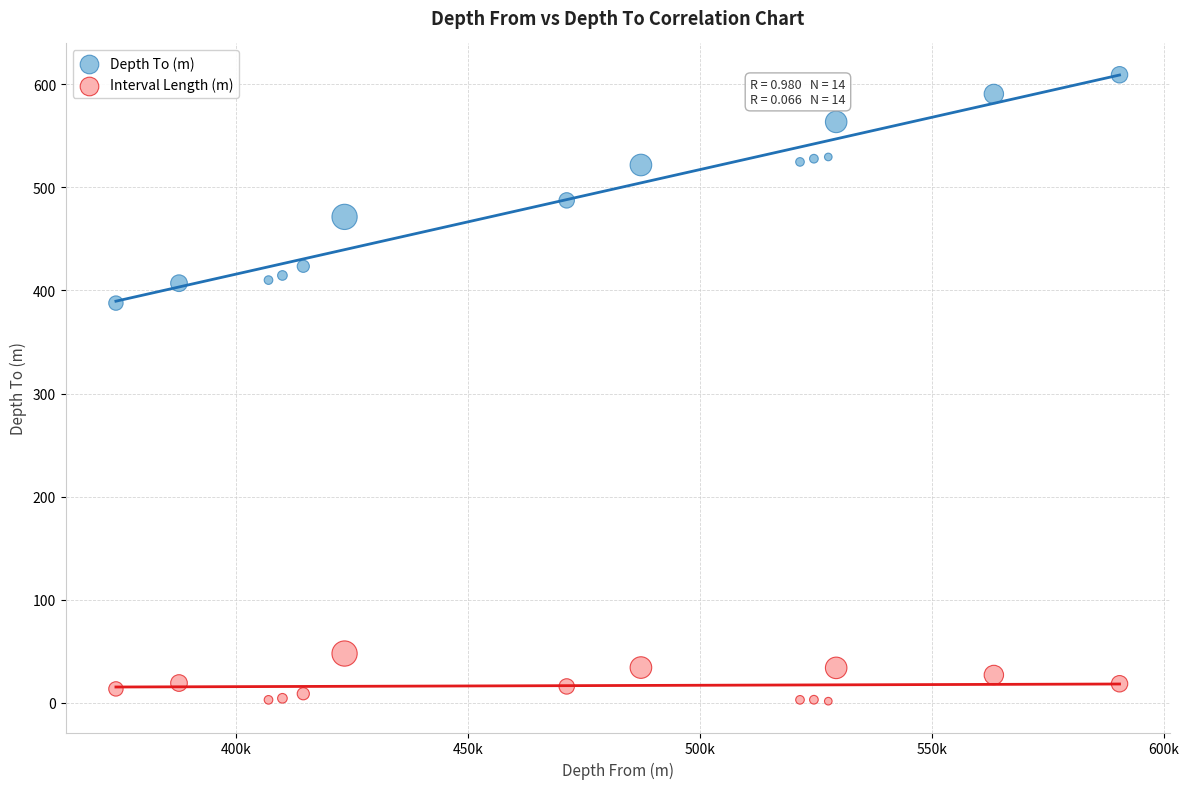

Which series has the widest spread of Y values?

Depth To (m)